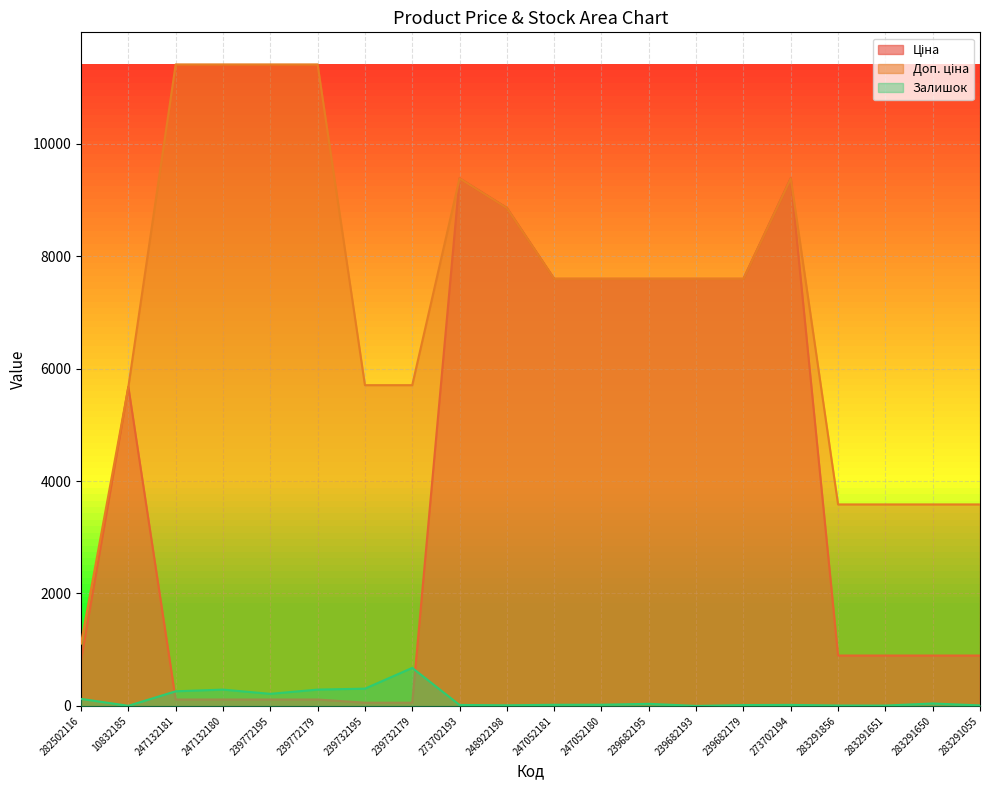

At which label is Залишок closest to 338?

239732195